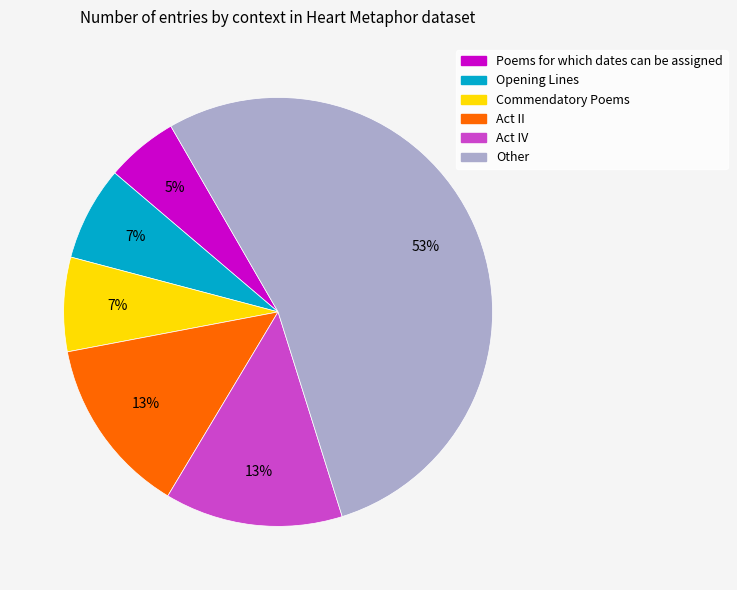

Which slice is the smallest?

Poems for which dates can be assigned